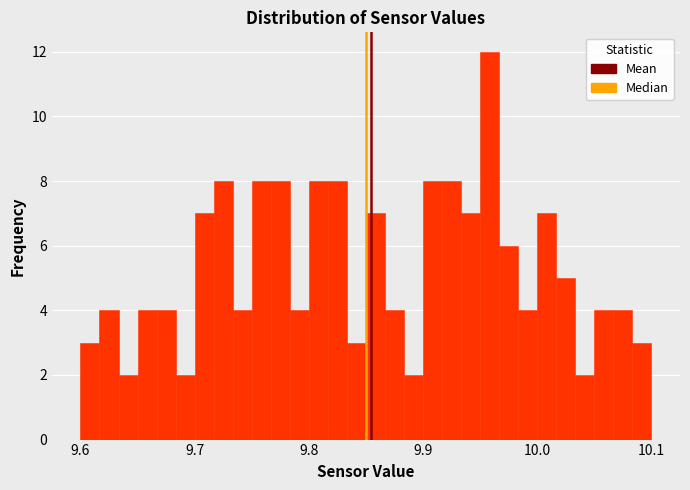

Around what value on the x-axis is the tallest bar? Give the approximate position of its centre, as read against the axis.

9.96